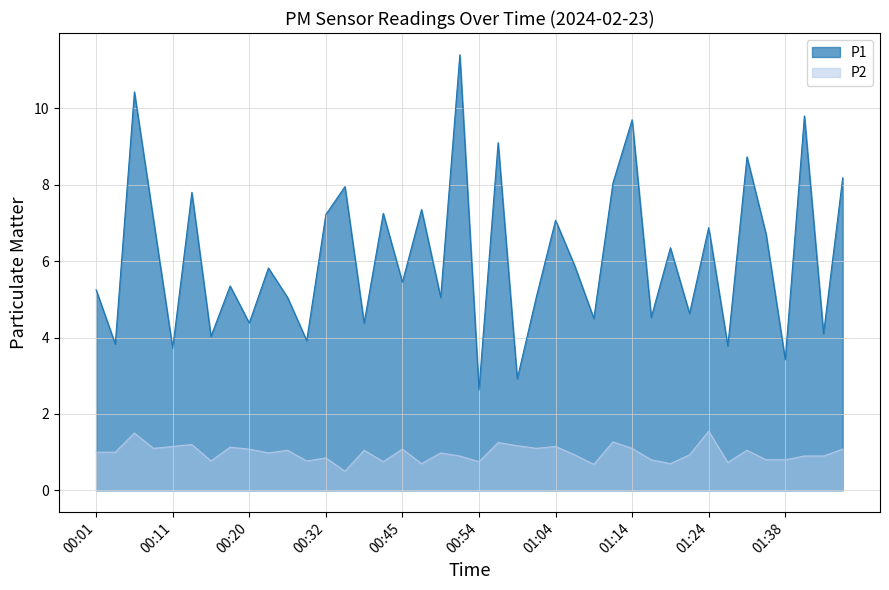

How many data points in P1 are above 5?

26